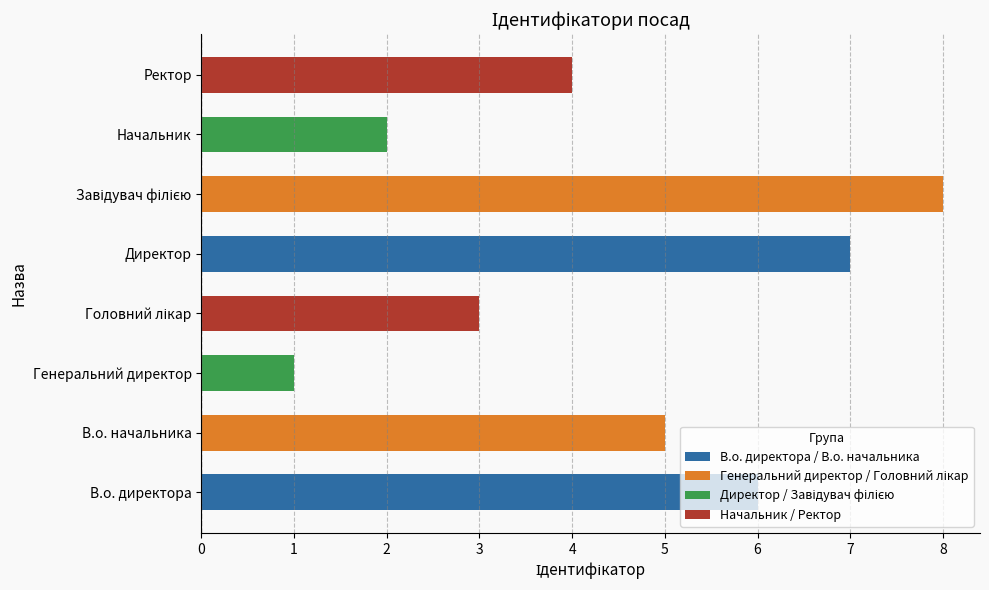

Between Ректор and Директор, which is larger?

Директор